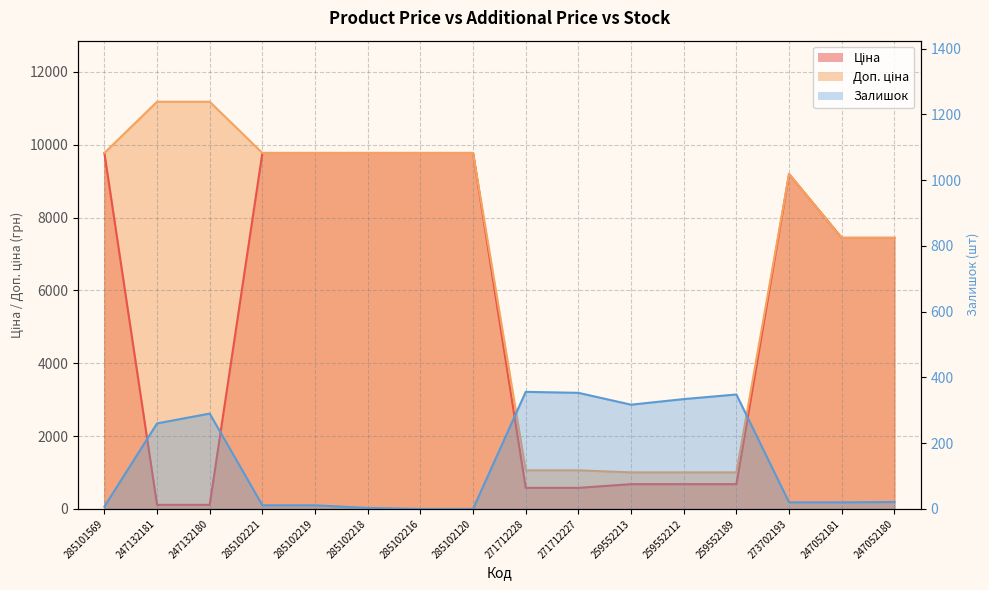

Where is Ціна nearest to the value 4943?

247052181